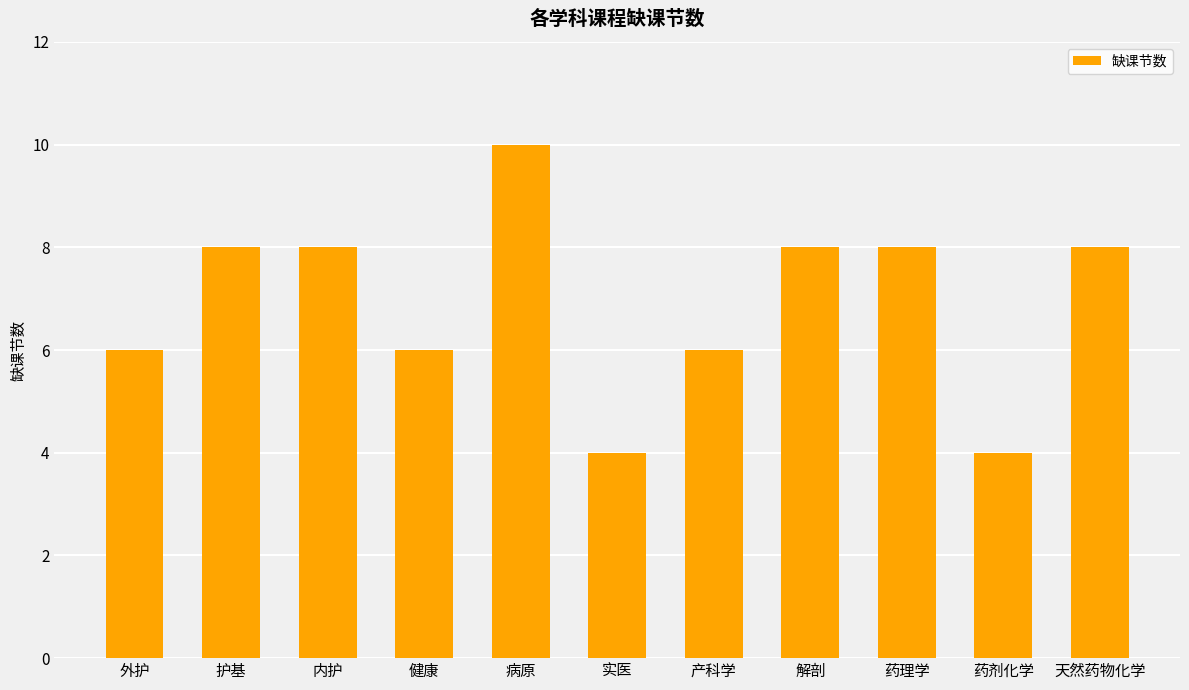

Does the chart contain any negative values?

No